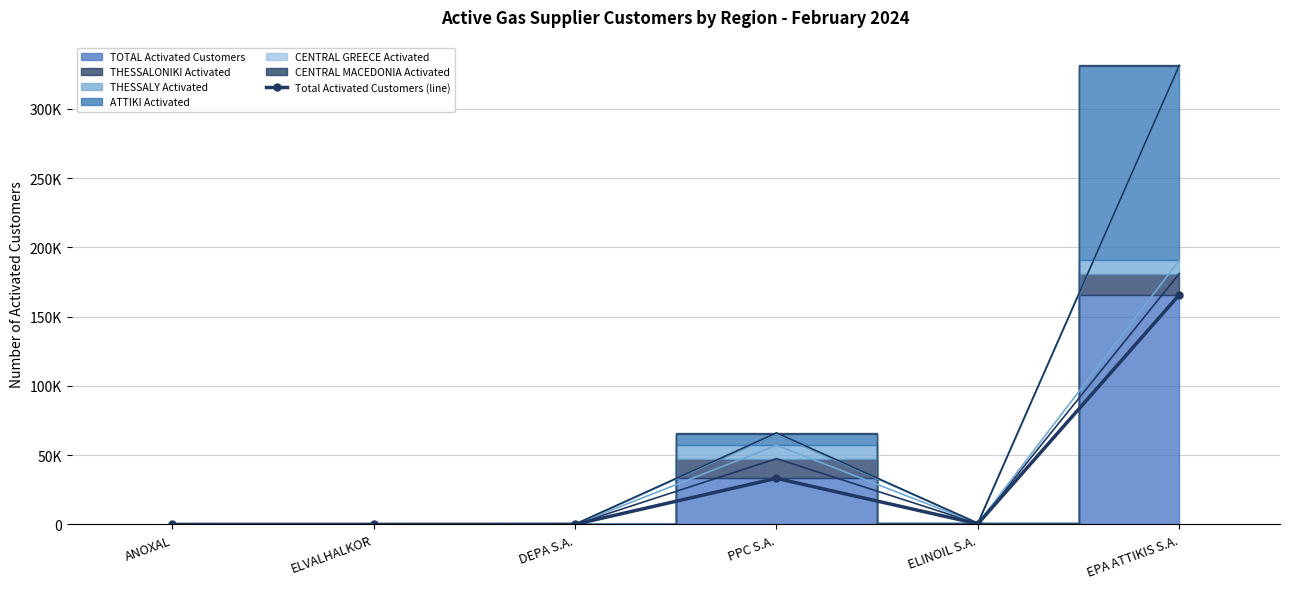

List the labels in order of value, smallest first.

ANOXAL, ELVALHALKOR, DEPA S.A., ELINOIL S.A., PPC S.A., EPA ATTIKIS S.A.